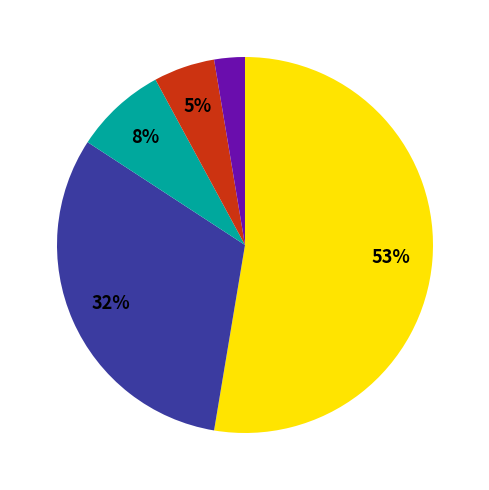

Is there any slice that represents more than half of the pie?

Yes